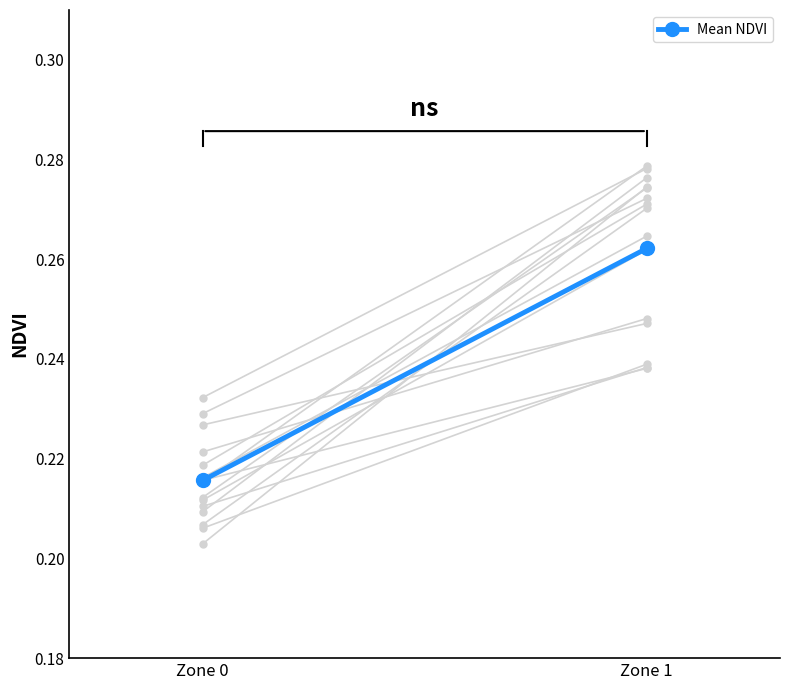

Count the values in the range 0 to 1.

2